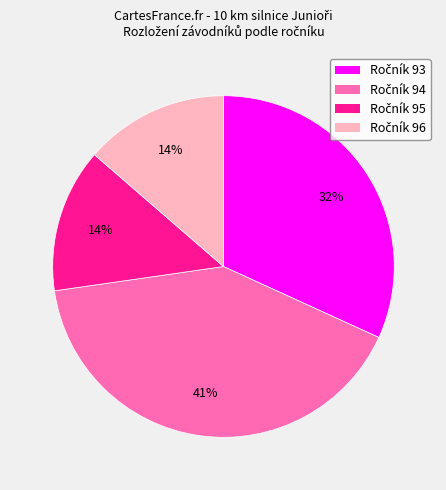

Is there any slice that represents more than half of the pie?

No